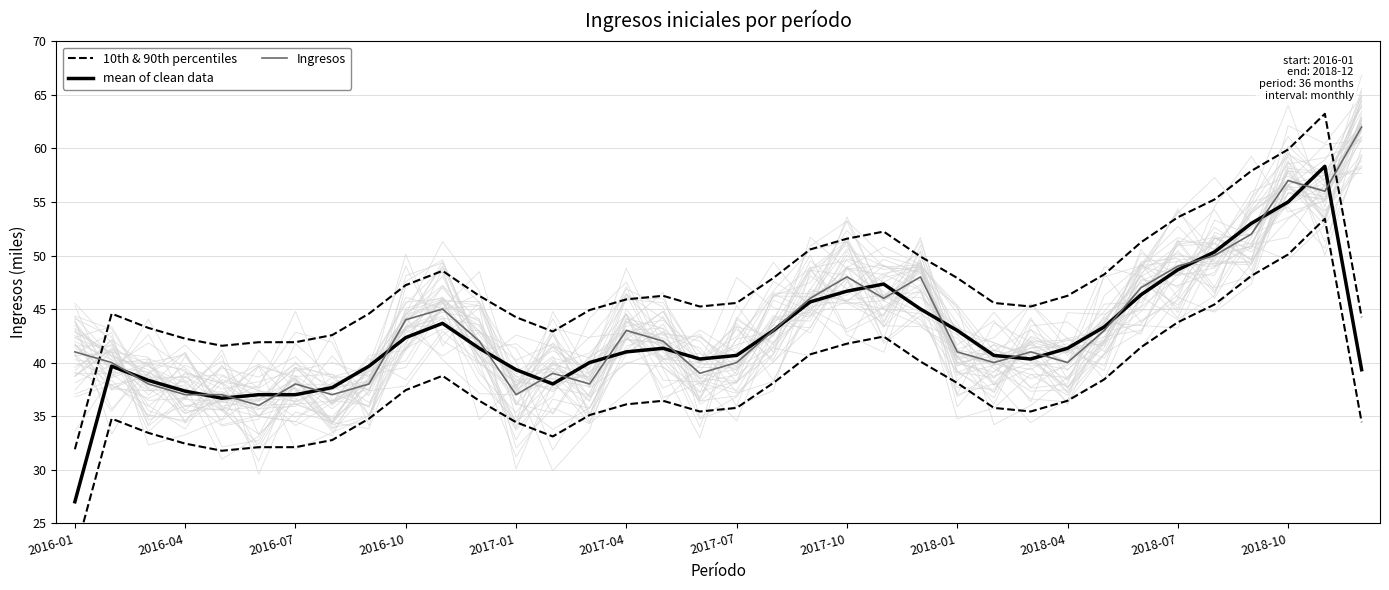

At which category is the sum across all series the highest?

34